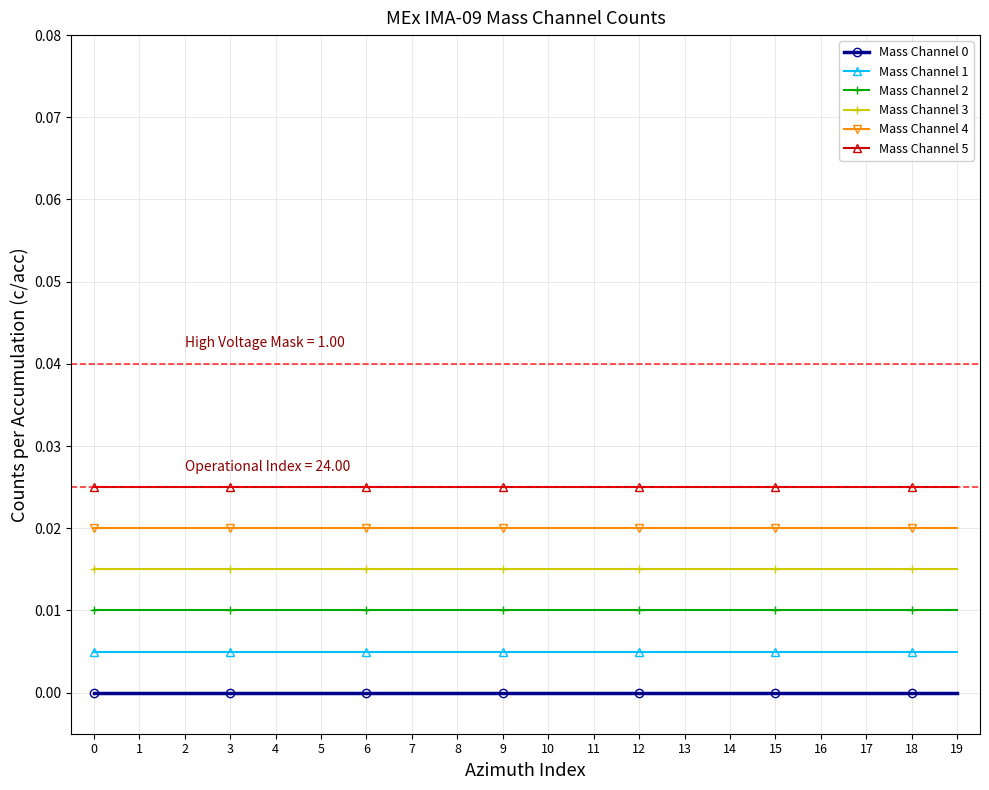

The Mass Channel 1 series shows 0.0 at 13. True or false?

True